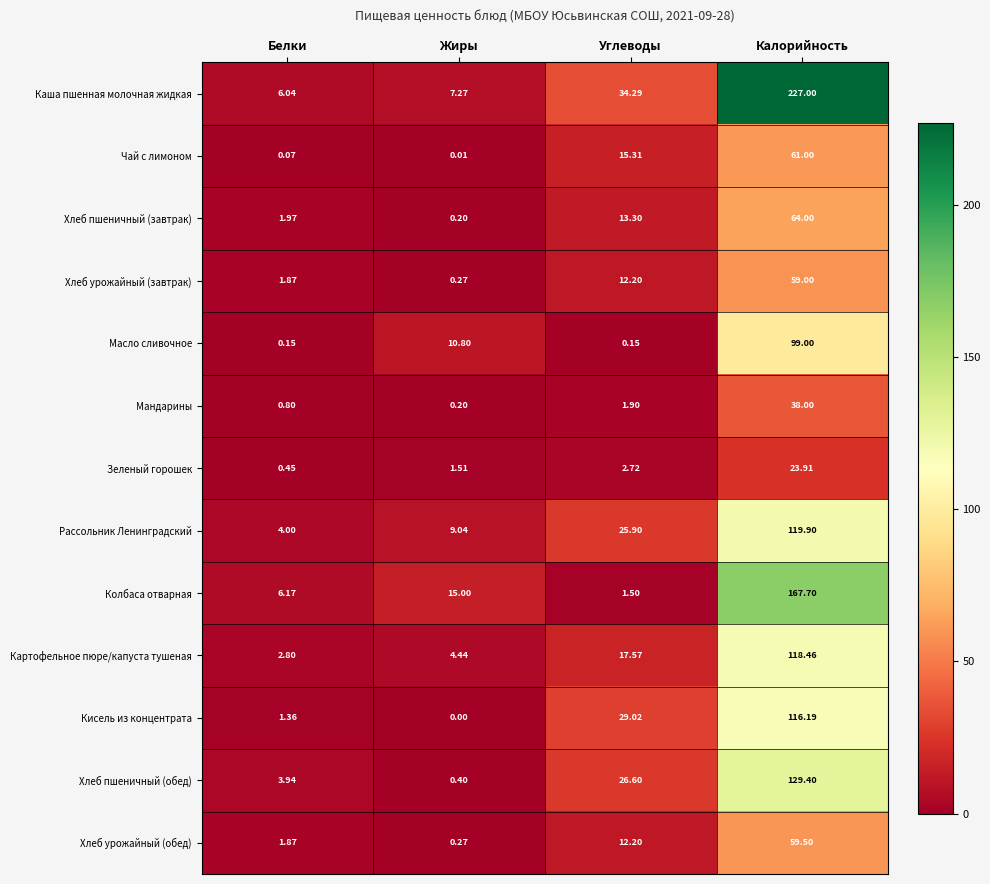

Which category has the highest value across all series?

Калорийность